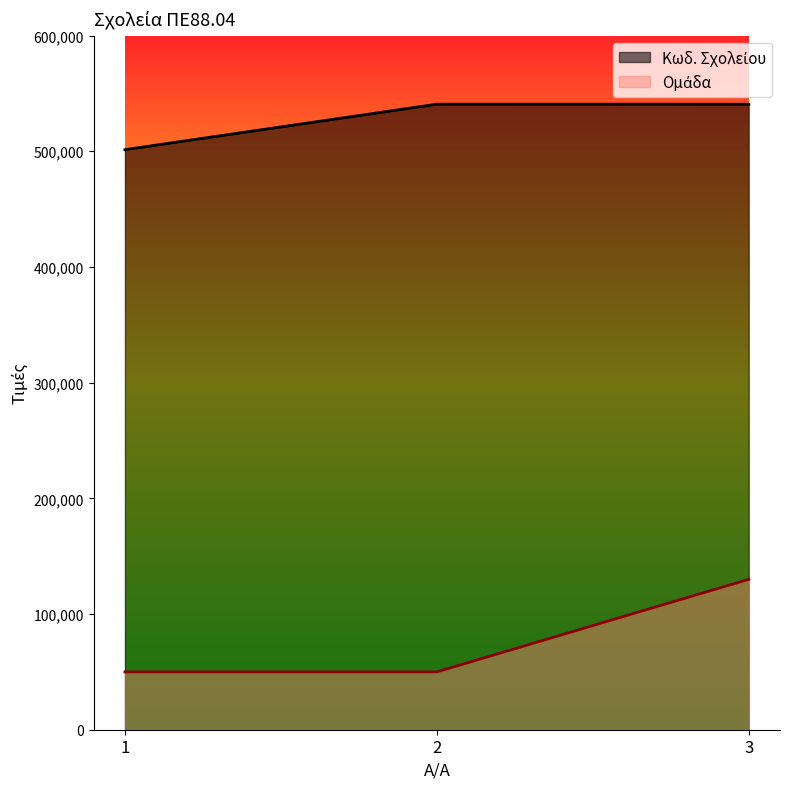

What is the difference between the Ομάδα values at 1 and 3?

80000